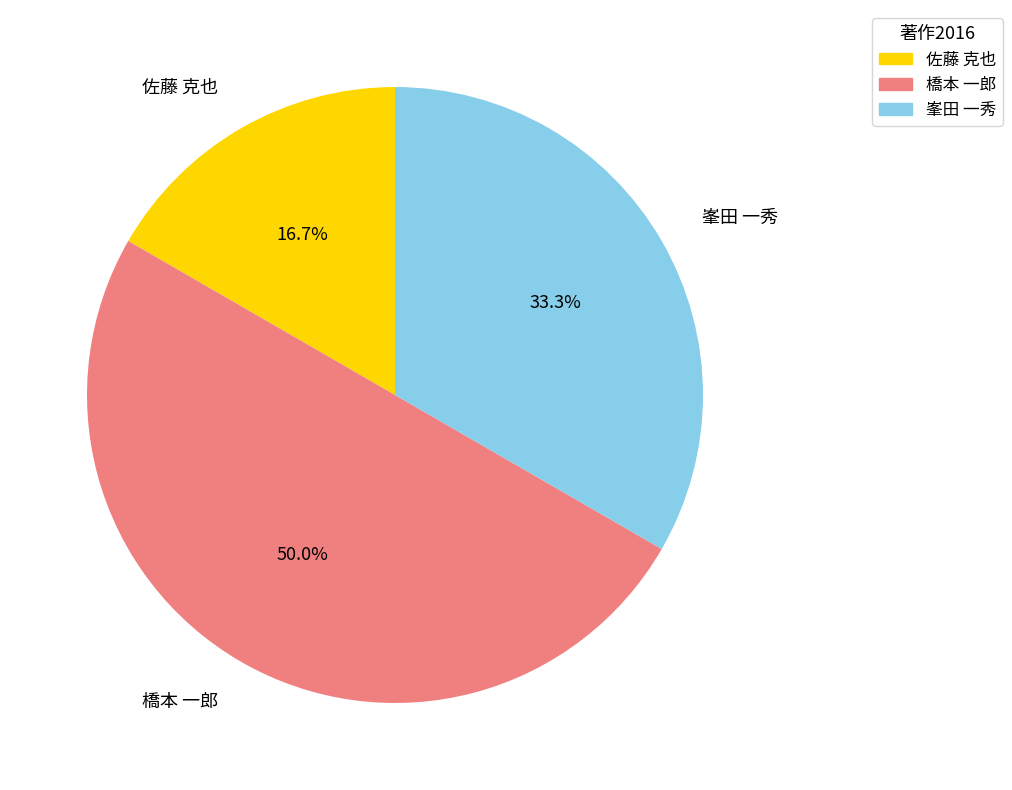

What percentage do 橋本 一郎 and 佐藤 克也 together represent?

66.7%